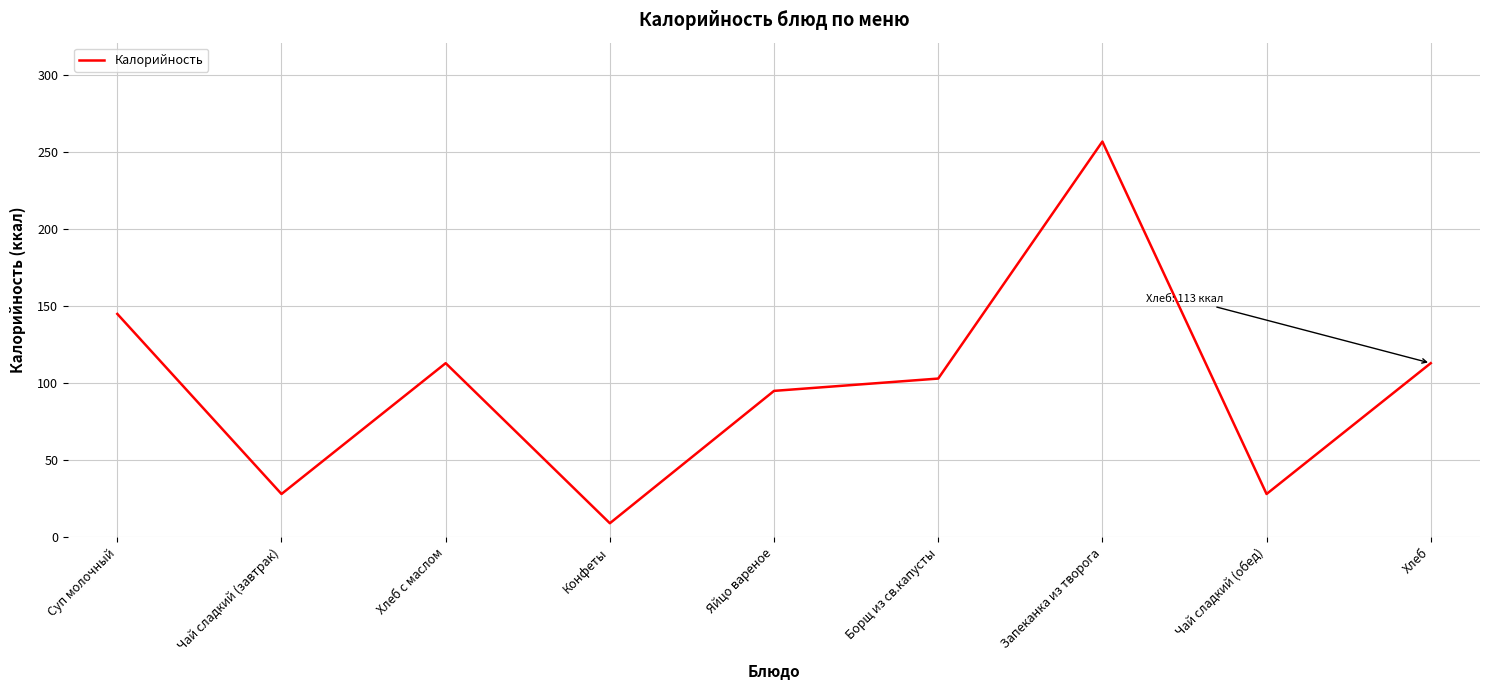

Does the chart display data point markers on the line(s)?

No